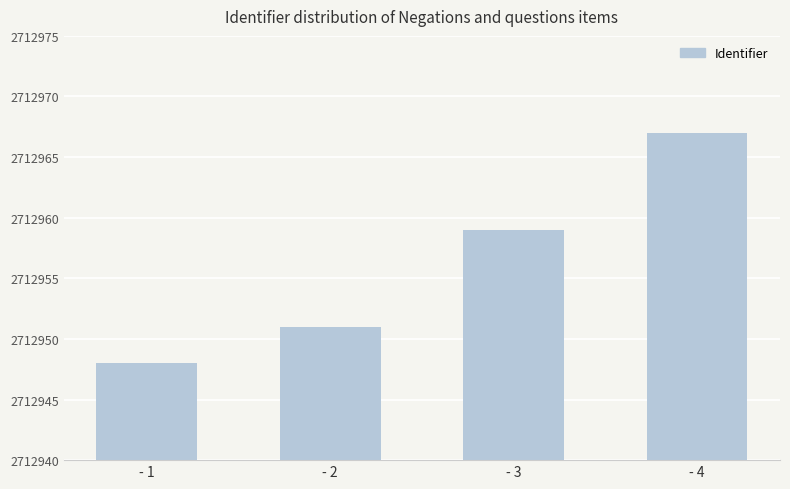

What is the sum of the values at - 4 and - 1?

5425915